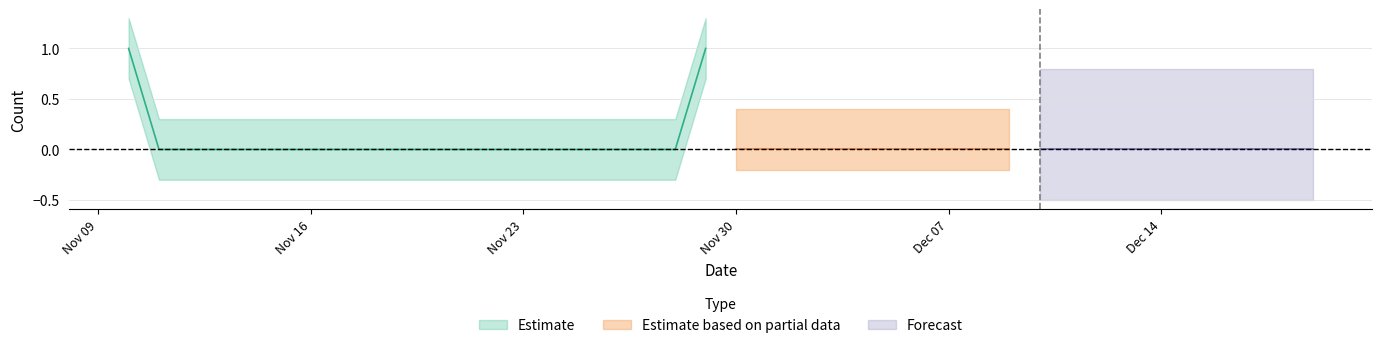

What is the difference between the second highest and second lowest values?

1